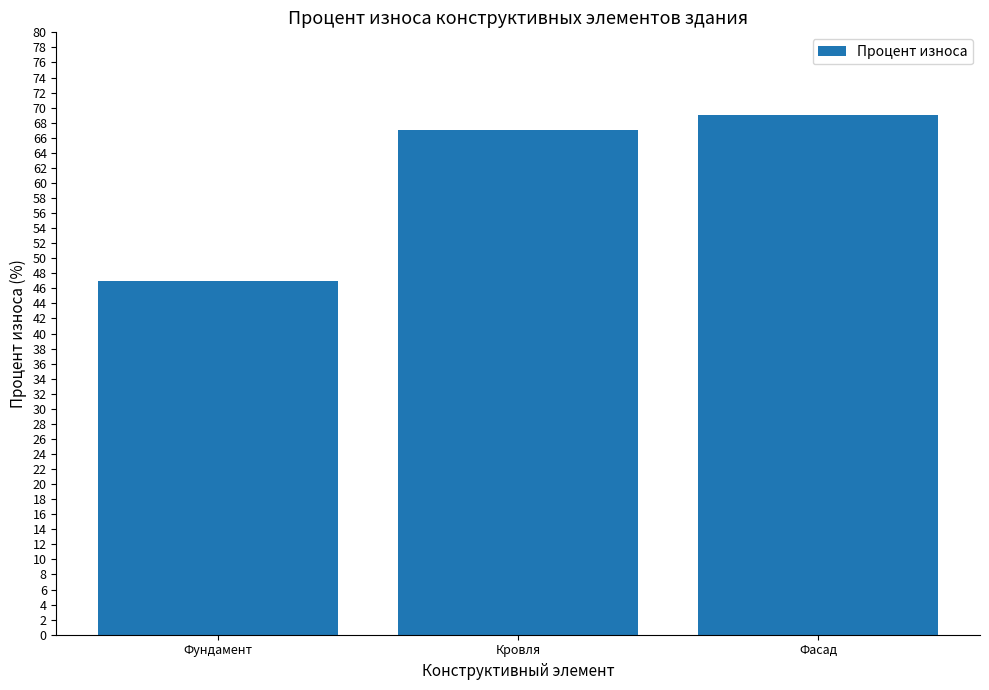

The value at Фундамент is 47. True or false?

True